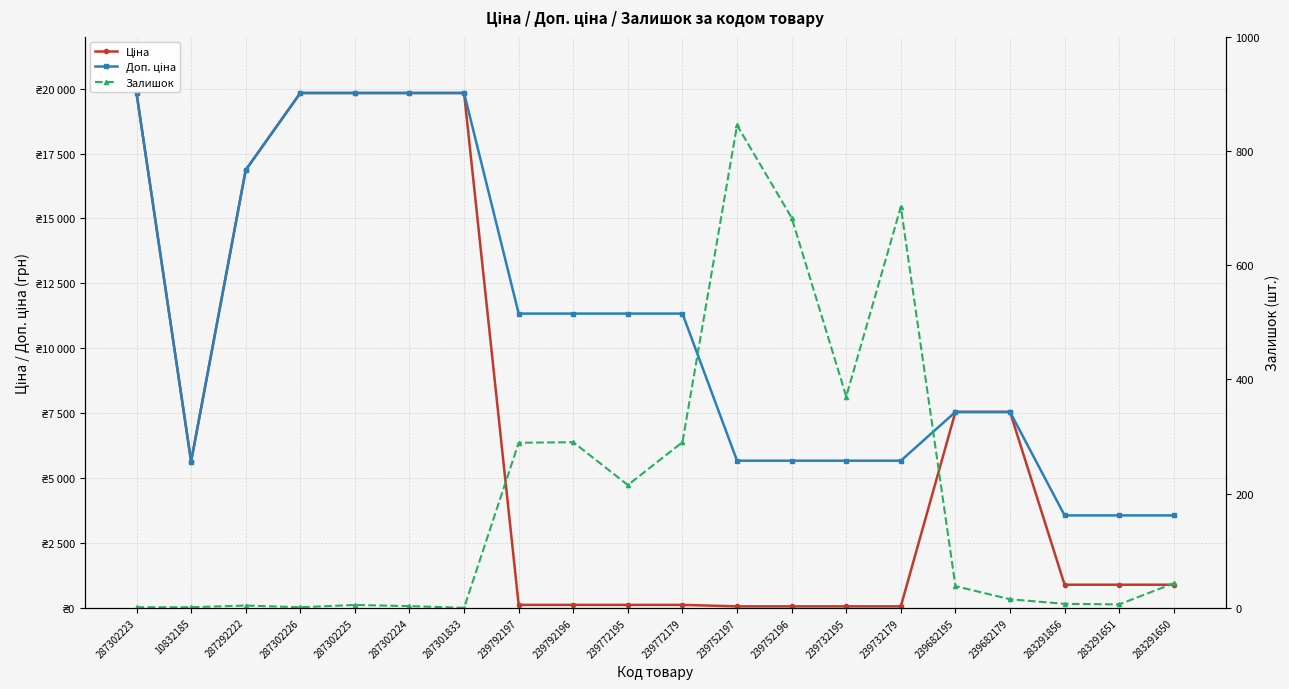

Which has a higher value, 287292222 or 287302223?

287302223